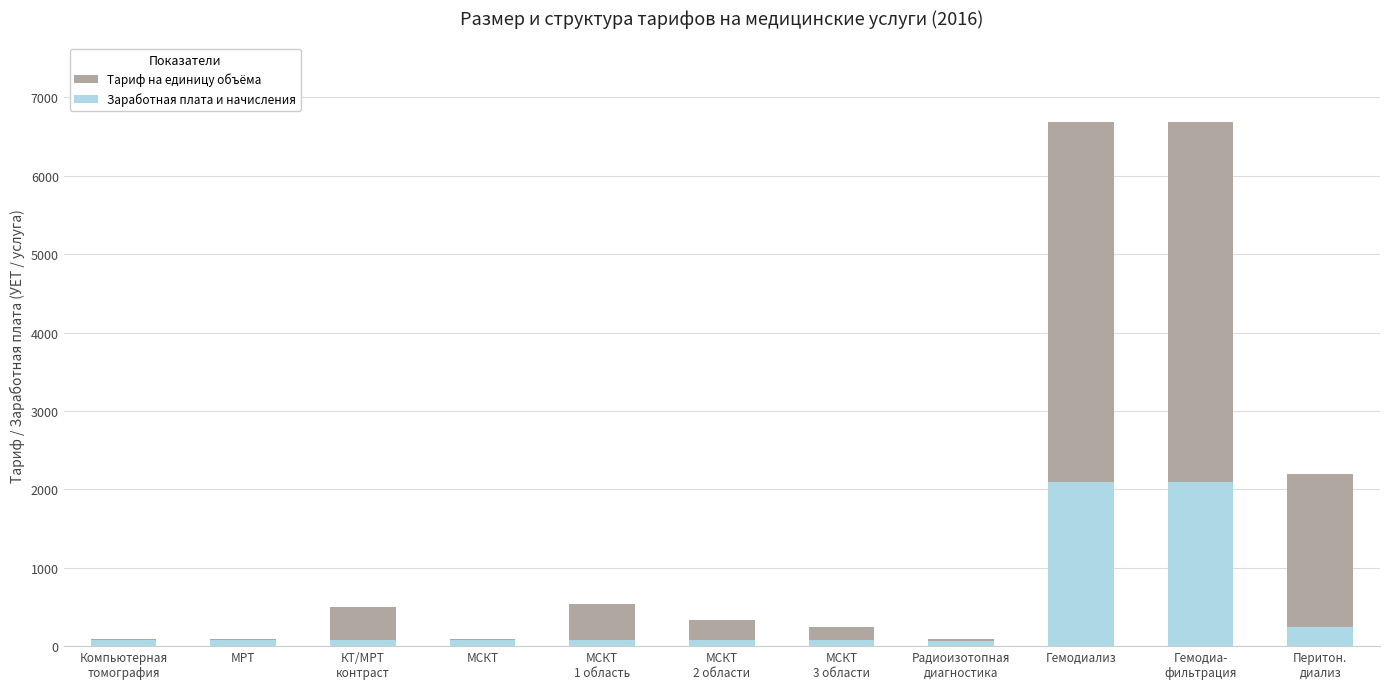

Between МСКТ
1 область and МСКТ
3 области, which series saw the biggest shift?

Тариф на единицу объёма